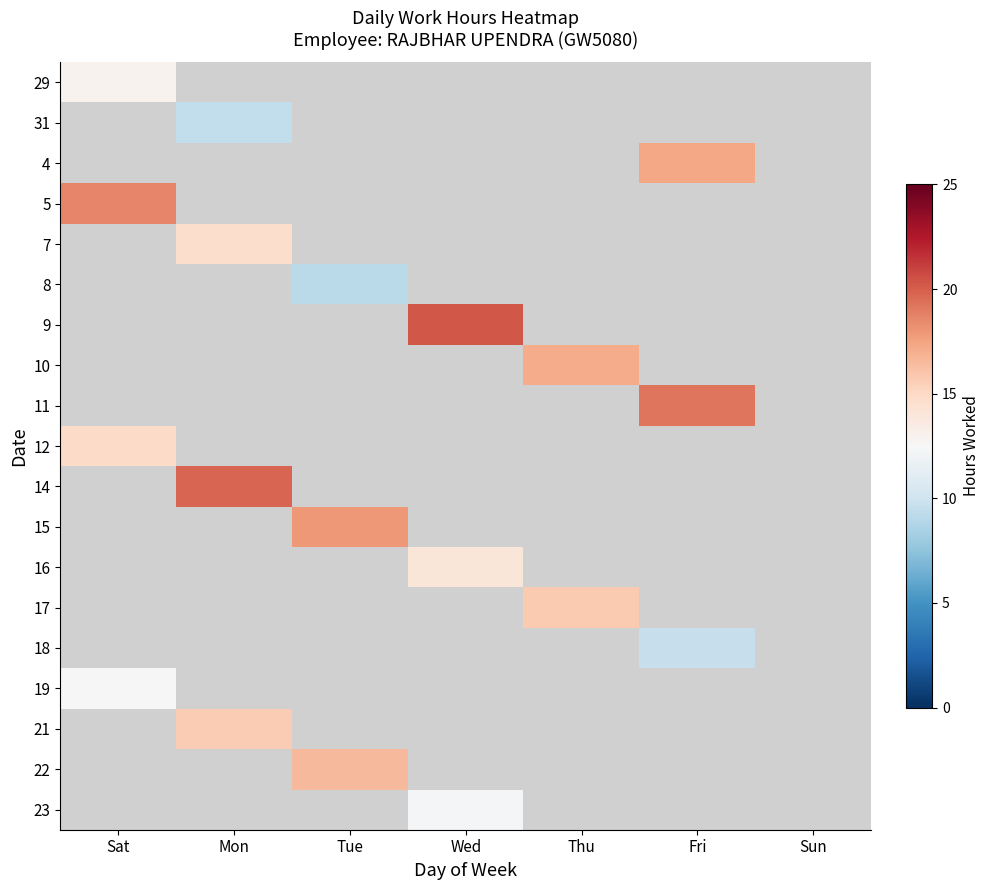

True or false: 21 has a value of 8.0 at Mon.

False